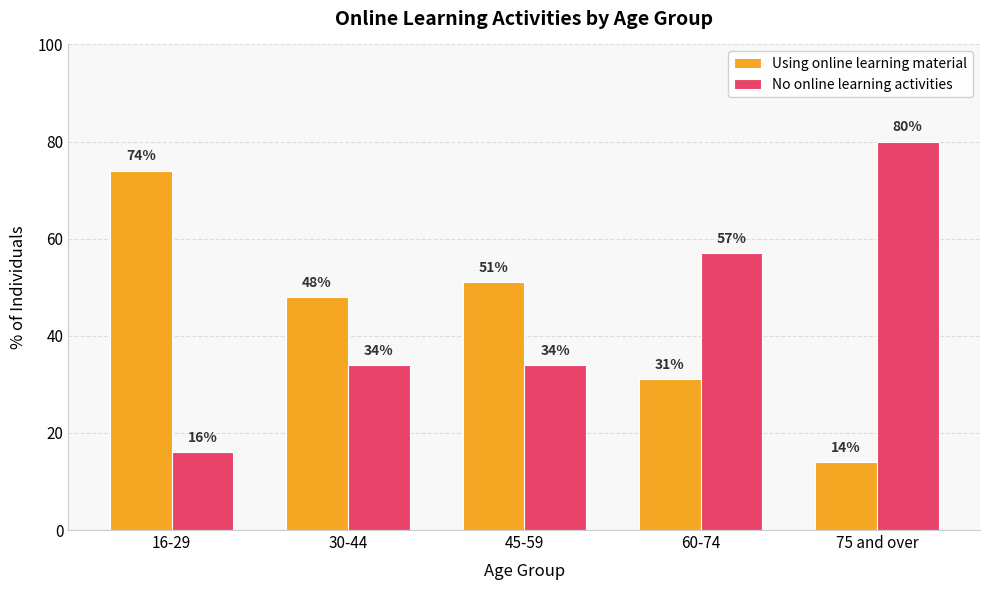

Rank the series by their maximum value, from highest to lowest.

No online learning activities, Using online learning material